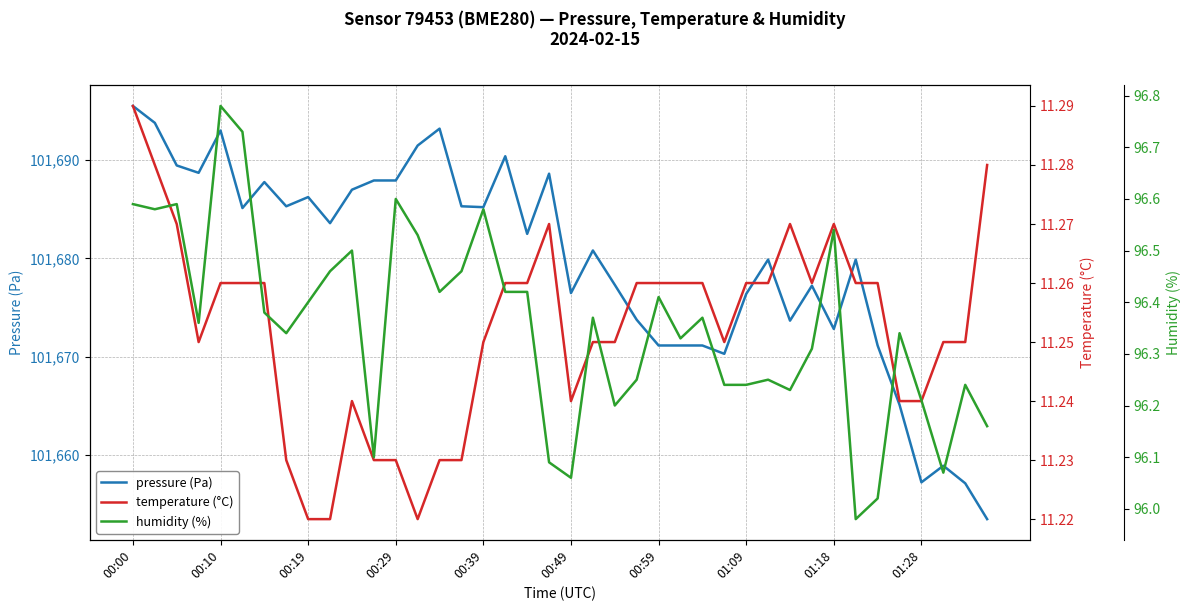

Is the value of humidity (%) at 17 greater than the value of pressure (Pa) at 12?

No